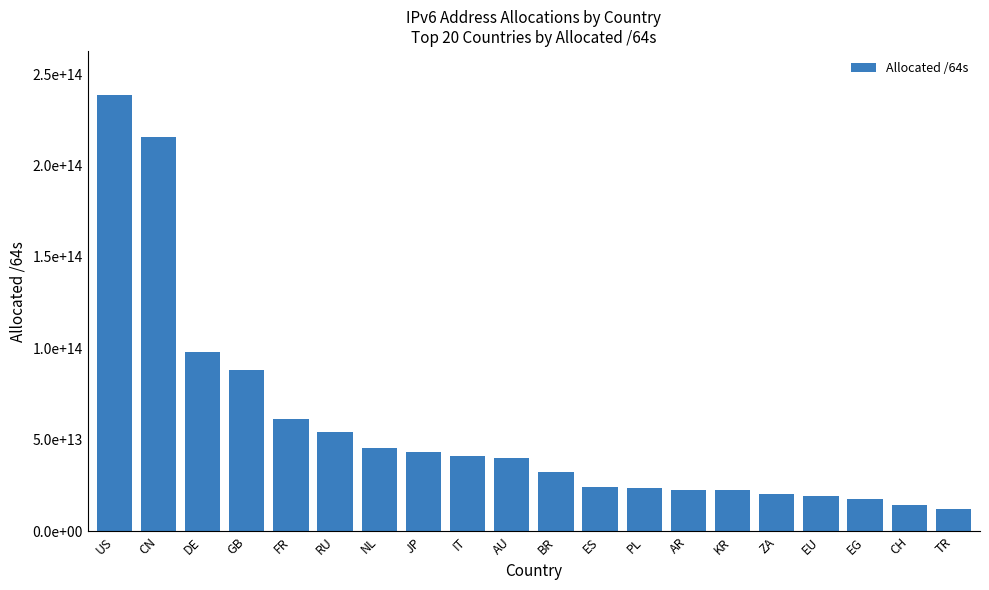

Read the value at FR, to the nearest 10.

61499644968960